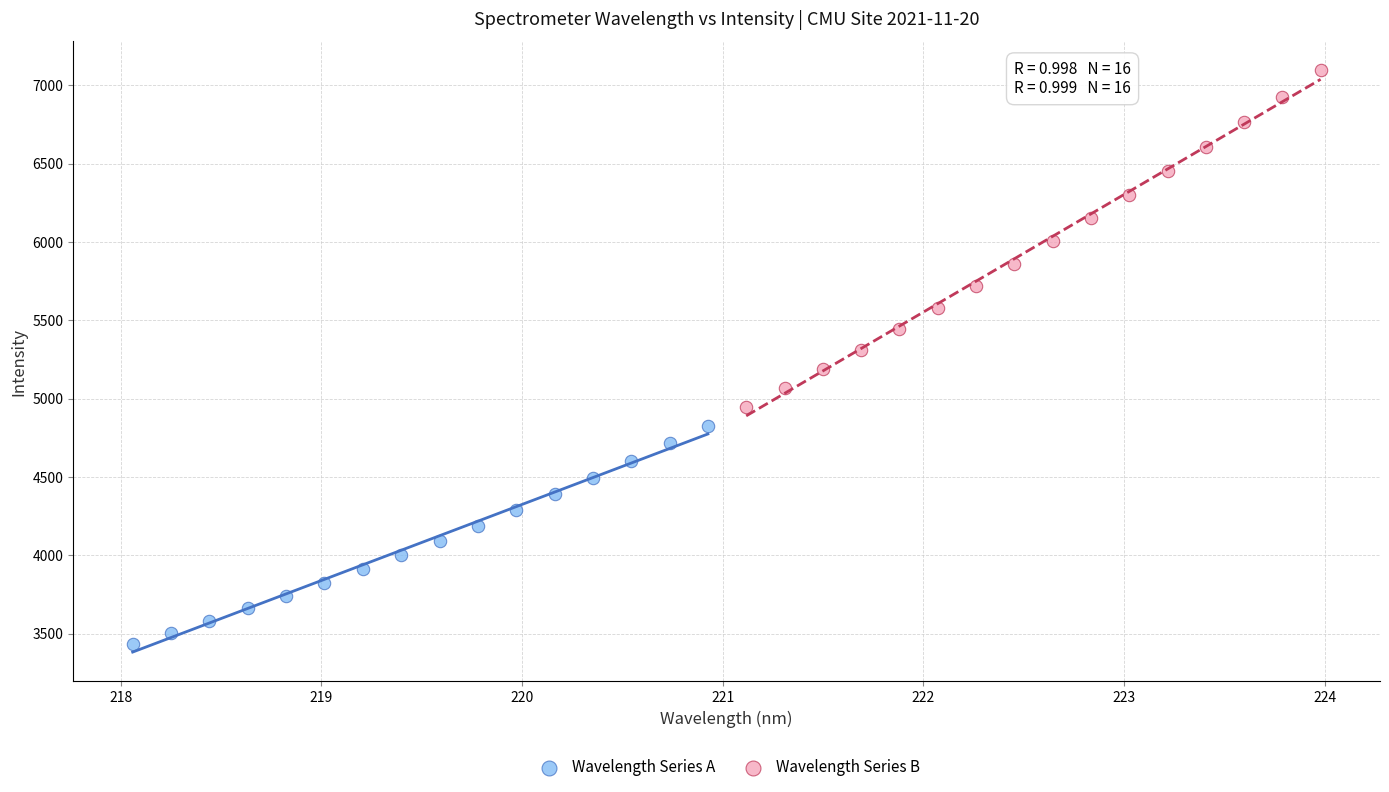

Which series contains the lowest Y value?

Wavelength Series A